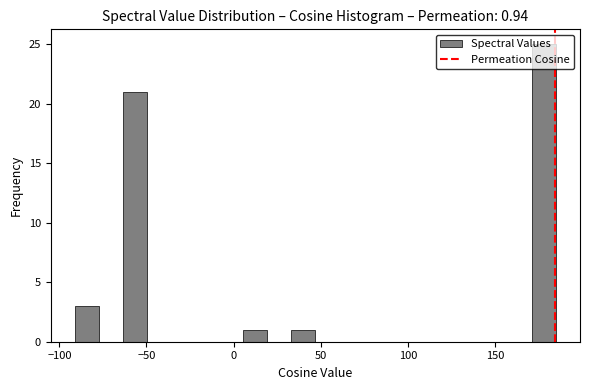

Read against the x-axis, roughly where is the centre of the tallest bar?

180